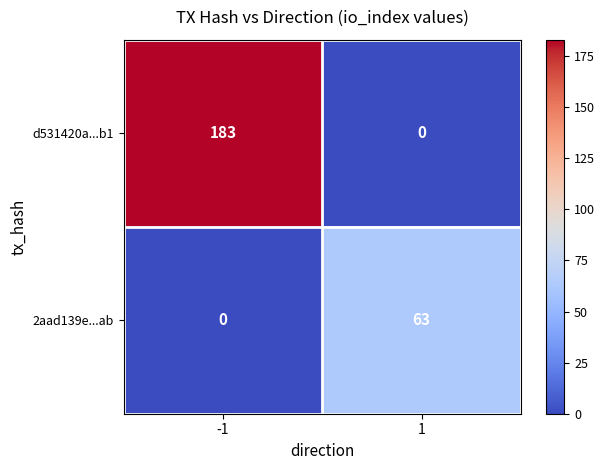

Reading left to right, what are all the values shown in this chart?

d531420a...b1: -1=183	1=0
2aad139e...ab: -1=0	1=63